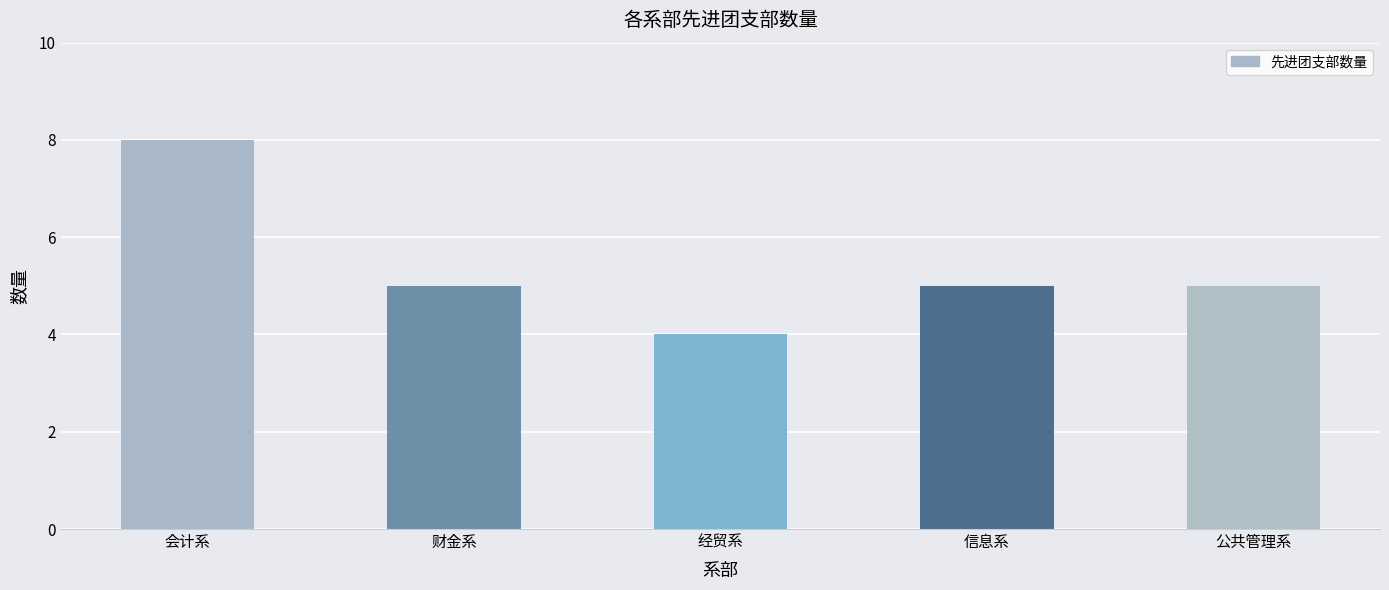

Does the chart contain stacked bars?

No